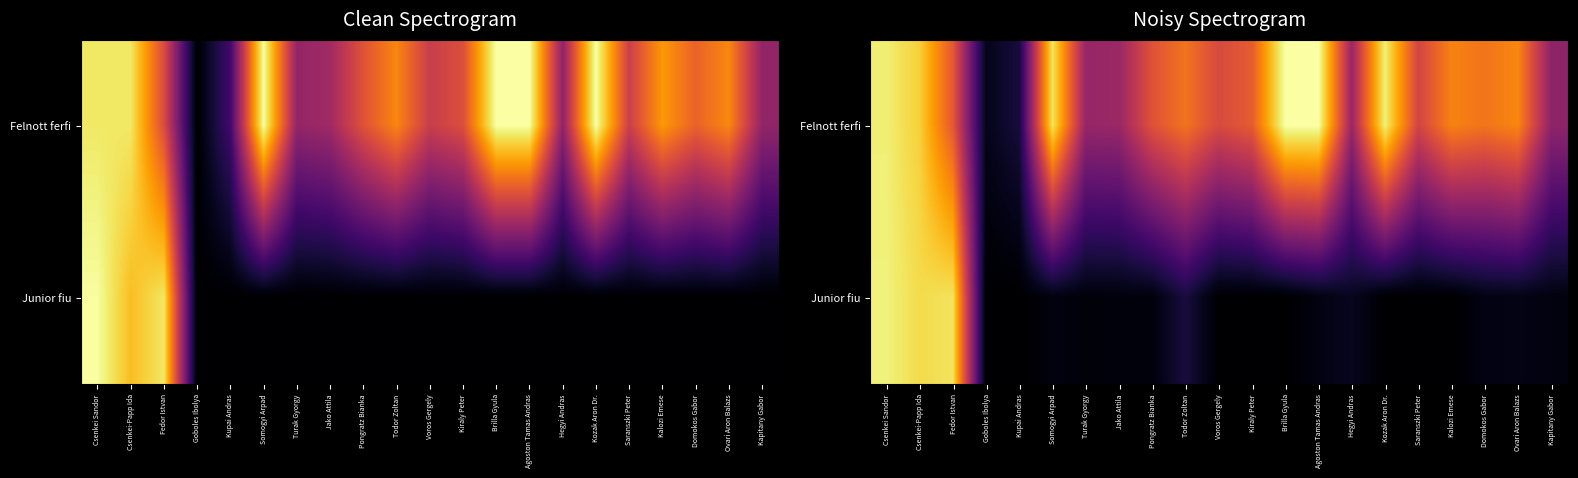

Rank the series by their average value, from lowest to highest.

Junior fiu, Felnott ferfi